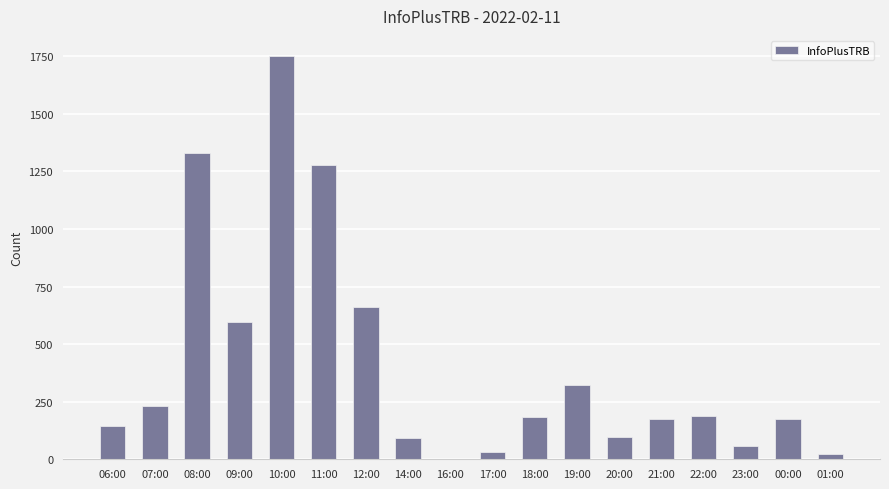

True or false: the data shows 166 at 12:00.

False